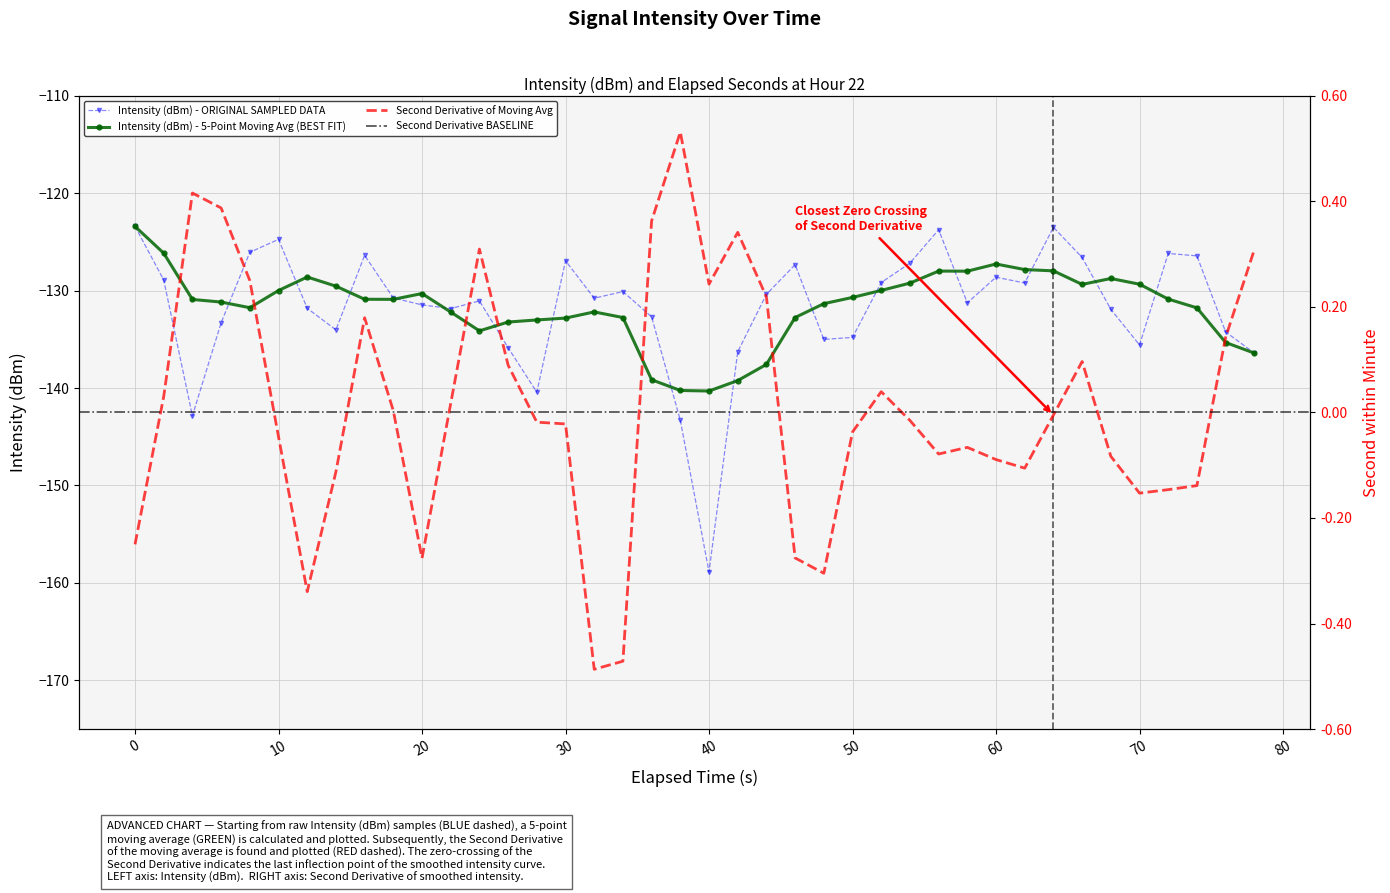

Is it true that Intensity (dBm) - 5-Point Moving Avg (BEST FIT) equals -202.2 at 30?

False